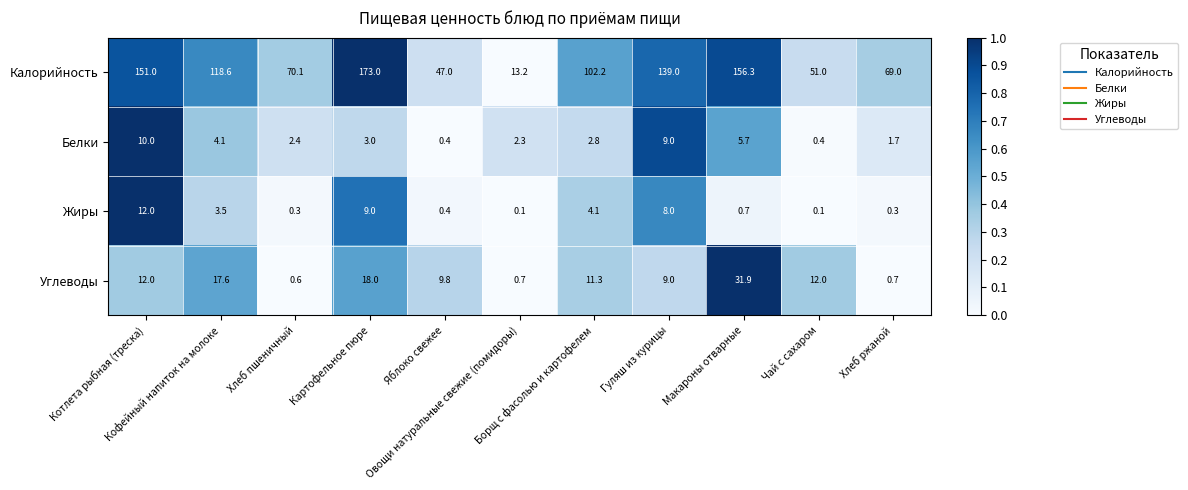

What is the maximum value shown in the chart?

173.0